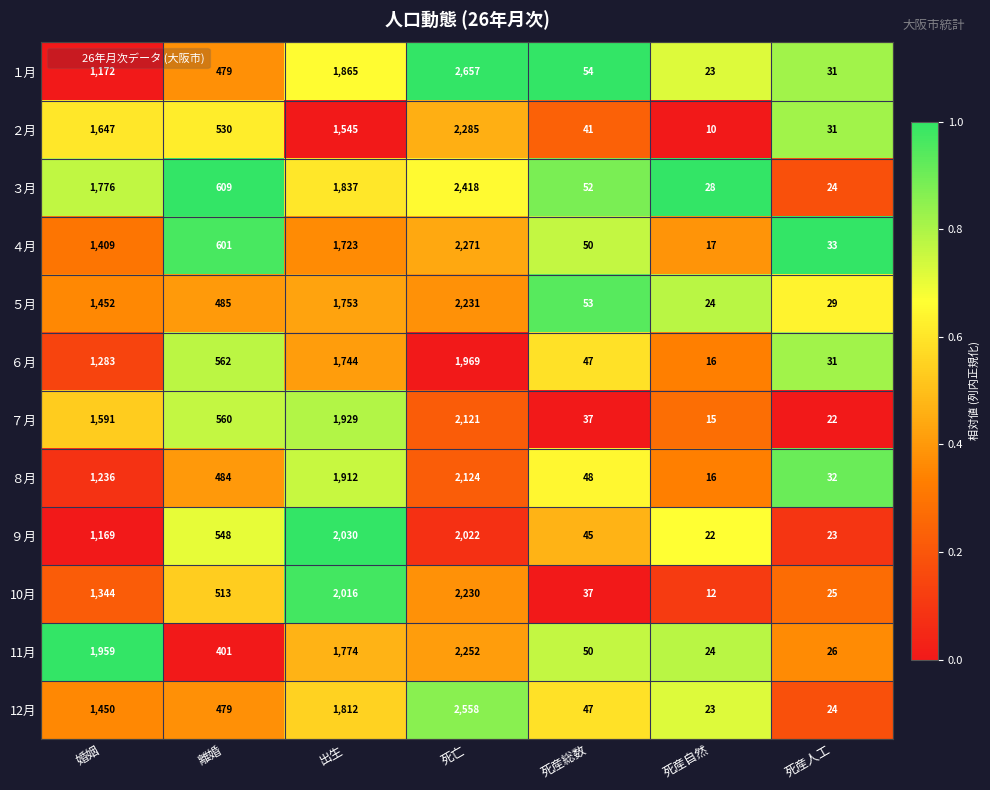

List the series in order of their peak value, highest first.

１月, 12月, ３月, ２月, ４月, 11月, ５月, 10月, ８月, ７月, ９月, ６月